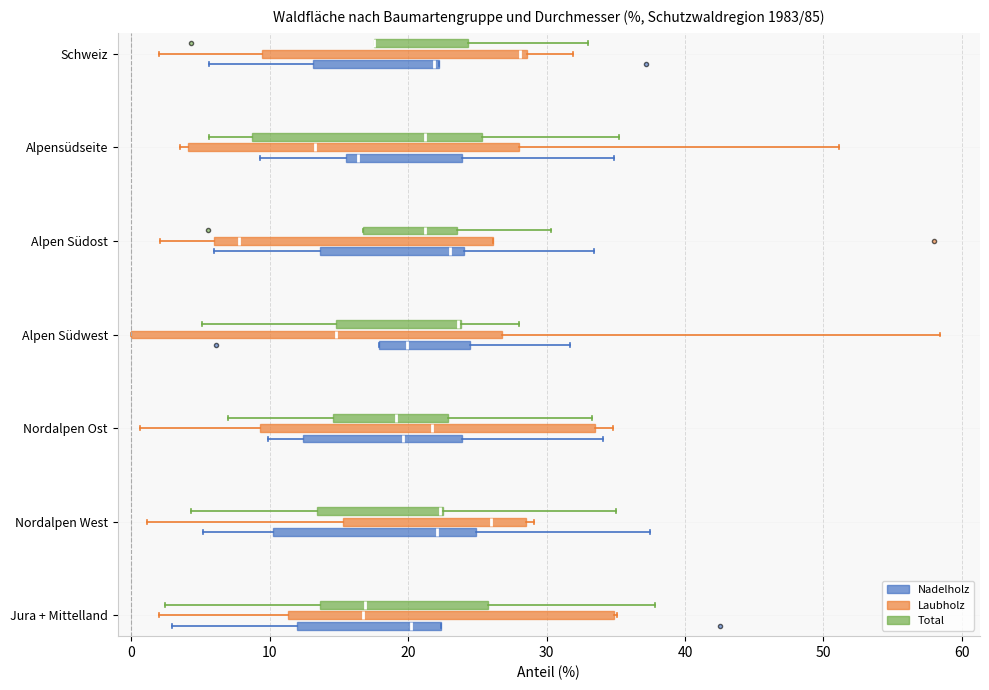

Reading bottom to top, transcribe this box plot: for each box, give where its median line is, the range the box spans, and where its two whiskers end, as read against the x-axis. The values are not printed on the chart, so give them approximately, as read against the axis.

Jura + Mittelland (Nadelholz): median 20, box 12 to 22, whiskers 3 to 22
Jura + Mittelland (Laubholz): median 17, box 11 to 35, whiskers 2 to 35
Jura + Mittelland (Total): median 17, box 14 to 26, whiskers 2 to 38
Nordalpen West (Nadelholz): median 22, box 10 to 25, whiskers 5 to 38
Nordalpen West (Laubholz): median 26, box 15 to 29, whiskers 1 to 29 (just right of the box's right edge)
Nordalpen West (Total): median 22 (drawn on the box's right edge), box 13 to 23, whiskers 4 to 35
Nordalpen Ost (Nadelholz): median 20, box 12 to 24, whiskers 10 to 34
Nordalpen Ost (Laubholz): median 22, box 9 to 34, whiskers 1 to 35
Nordalpen Ost (Total): median 19, box 15 to 23, whiskers 7 to 33
Alpen Südwest (Nadelholz): median 20, box 18 to 25, whiskers 18 to 32
Alpen Südwest (Laubholz): median 15, box 0 to 27, whiskers 0 to 58
Alpen Südwest (Total): median 24 (drawn on the box's right edge), box 15 to 24, whiskers 5 to 28
Alpen Südost (Nadelholz): median 23, box 14 to 24, whiskers 6 to 33
Alpen Südost (Laubholz): median 8, box 6 to 26, whiskers 2 to 26
Alpen Südost (Total): median 21, box 17 to 24, whiskers 17 to 30
Alpensüdseite (Nadelholz): median 16 (just right of the box's left edge), box 16 to 24, whiskers 9 to 35
Alpensüdseite (Laubholz): median 13, box 4 to 28, whiskers 4 (just left of the box's left edge) to 51
Alpensüdseite (Total): median 21, box 9 to 25, whiskers 6 to 35
Schweiz (Nadelholz): median 22 (just left of the box's right edge), box 13 to 22, whiskers 6 to 22
Schweiz (Laubholz): median 28, box 9 to 29, whiskers 2 to 32
Schweiz (Total): median 18 (drawn on the box's left edge), box 18 to 24, whiskers 18 to 33